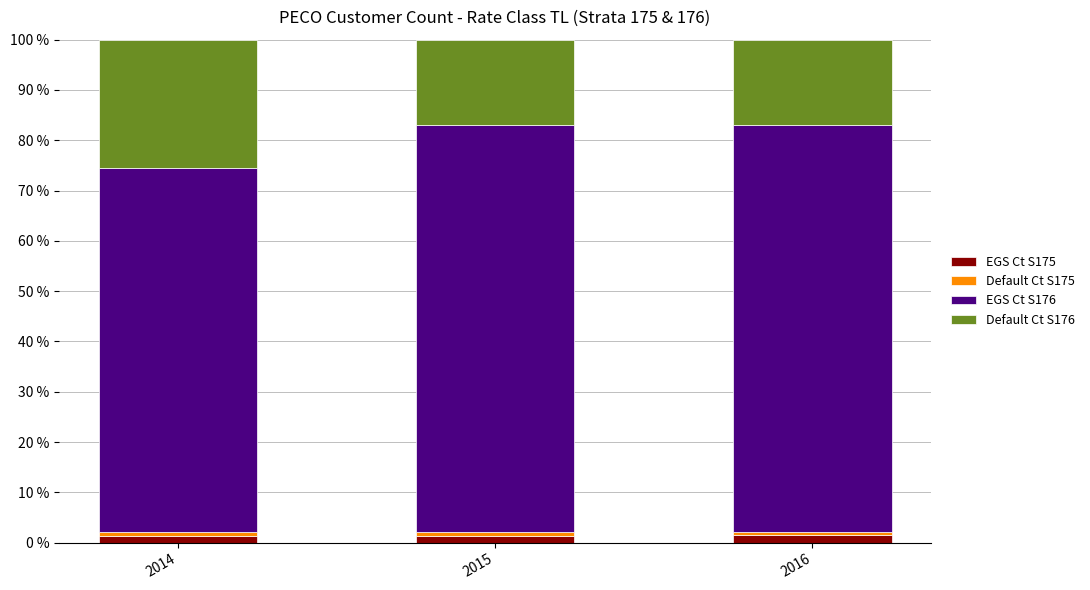

What is the difference between the maximum and minimum values in the Default Ct S175 series?

0.2